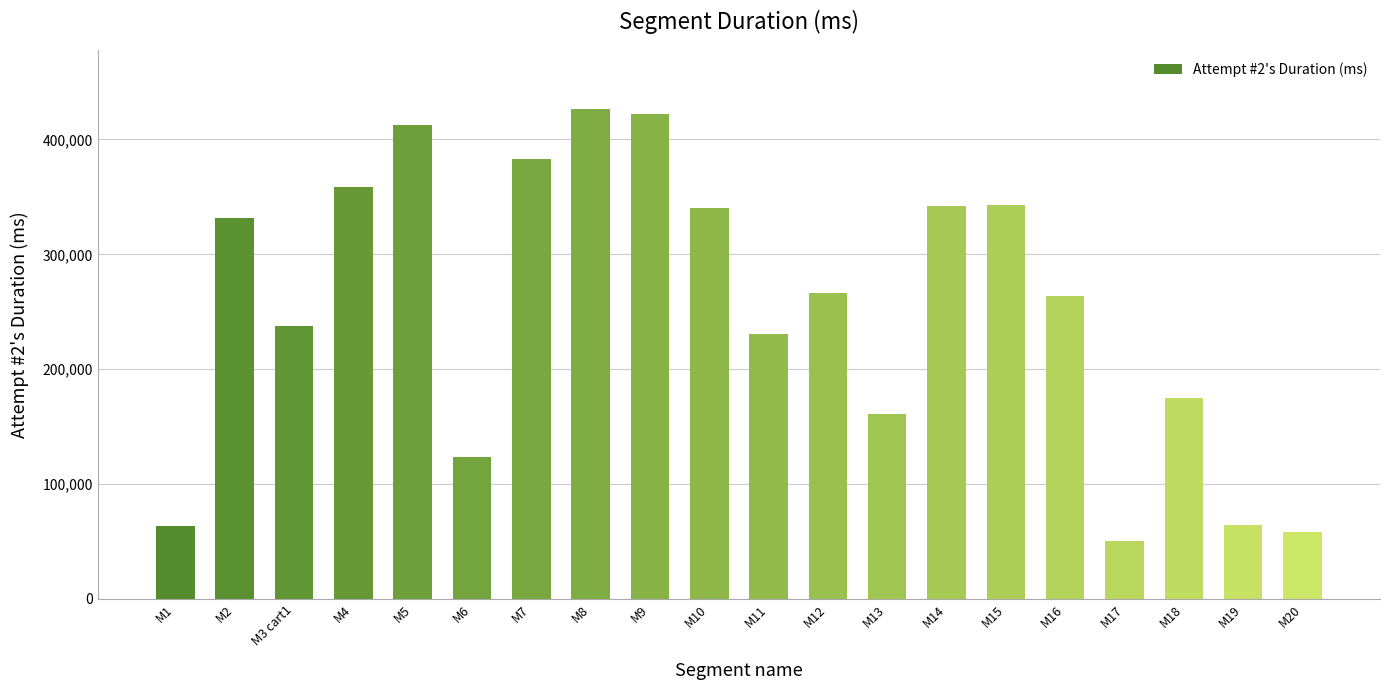

At which label is the value closest to 238626?

M3 cart1